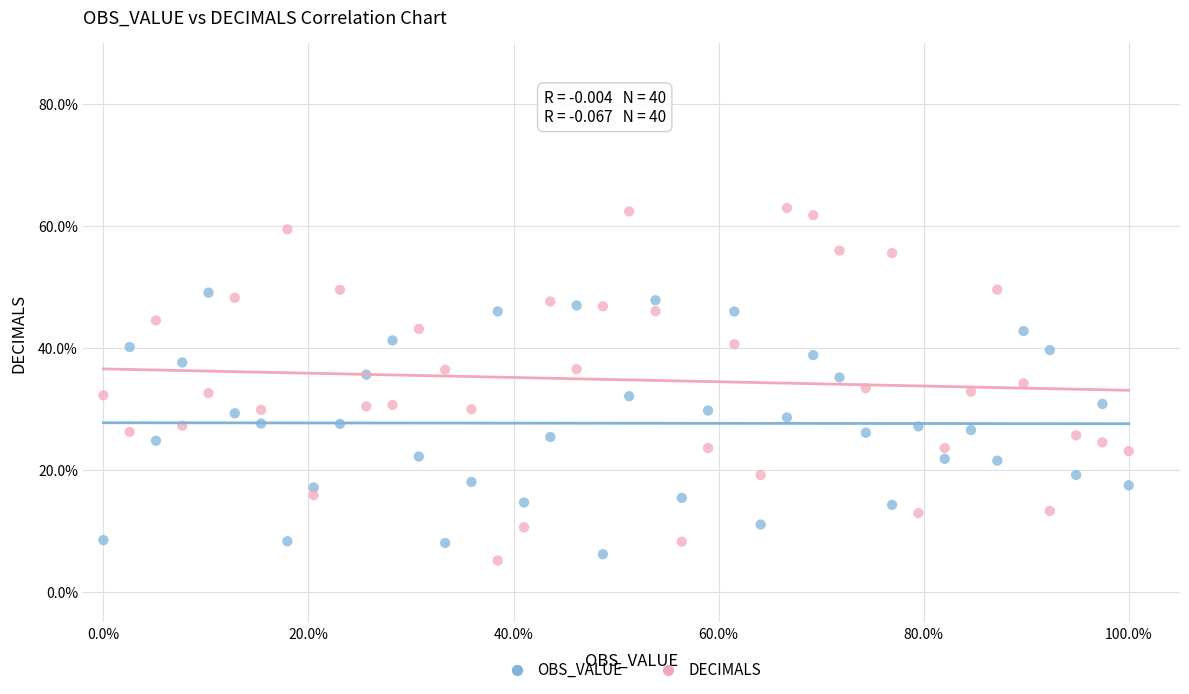

Across all data points, what is the range of X values (max minus min)?

100.0